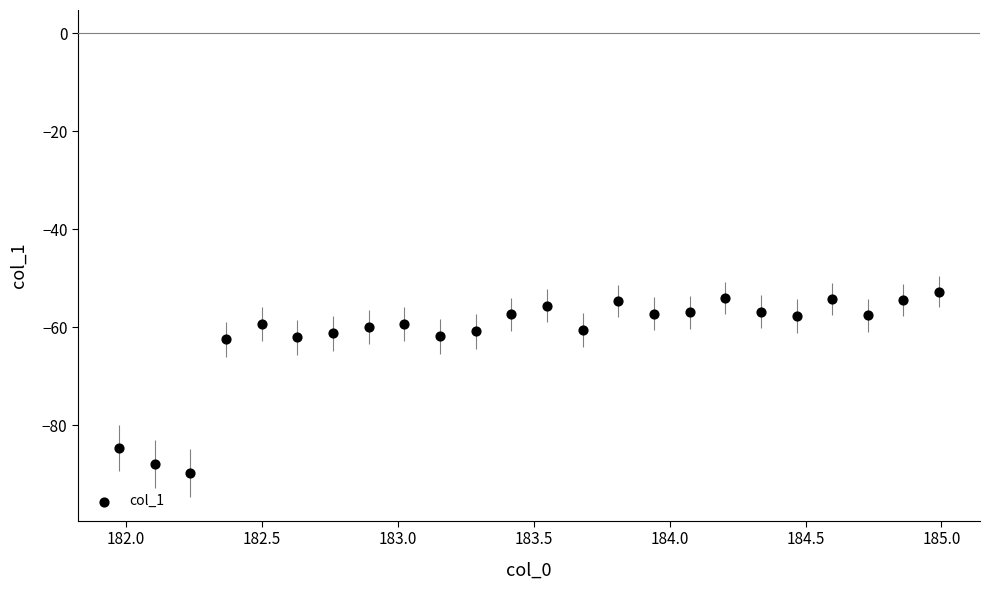

What is the range of Y values (max minus min)?

37.0